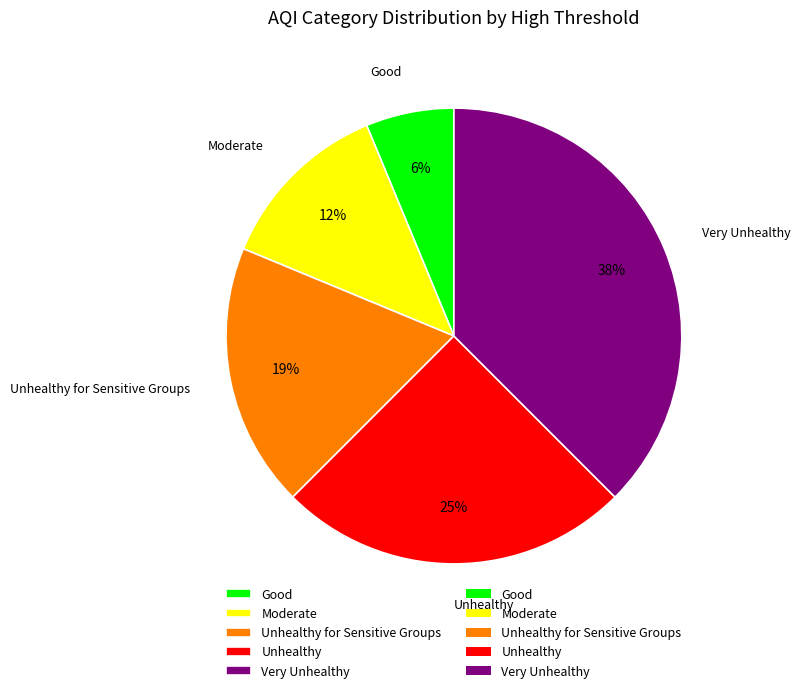

Rank the categories by value from highest to lowest.

Very Unhealthy, Unhealthy, Unhealthy for Sensitive Groups, Moderate, Good